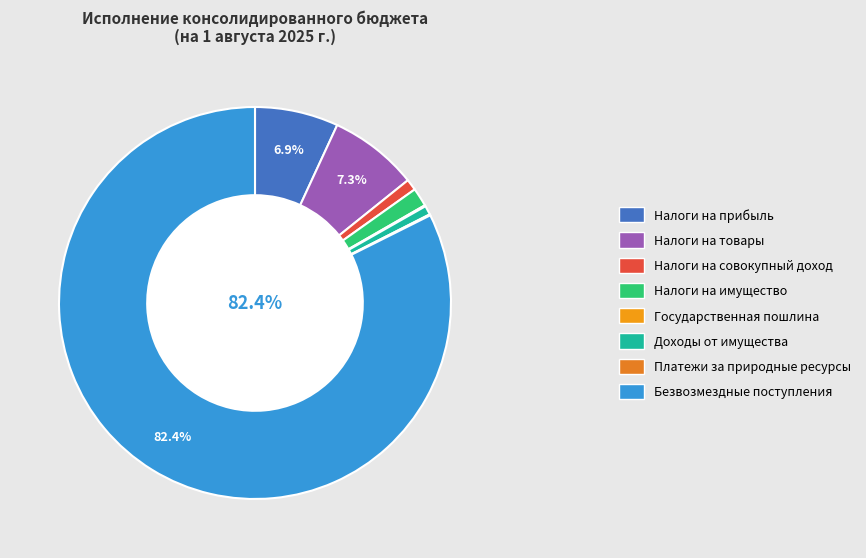

Is there a majority slice in this chart?

Yes